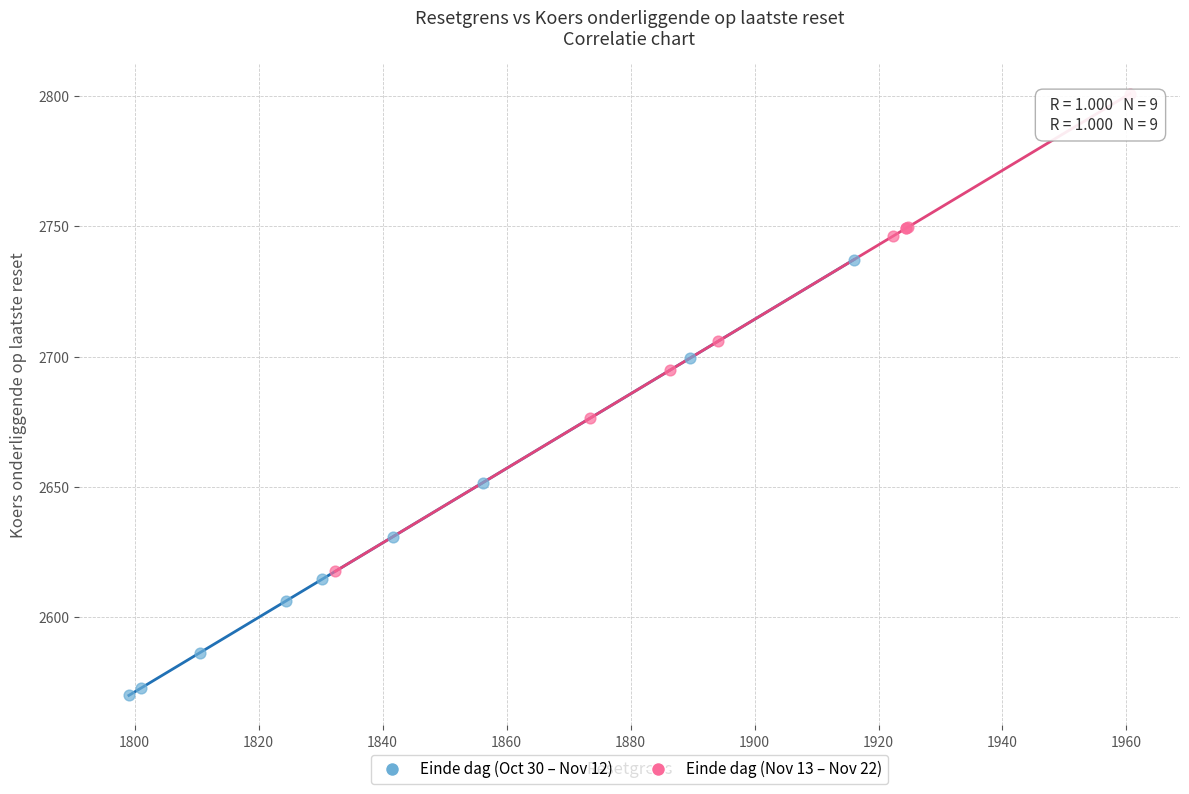

Which series reaches the maximum Y coordinate?

Einde dag (Nov 13 – Nov 22)